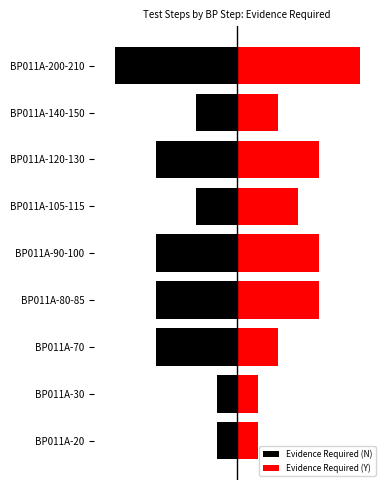

Between BP011A-20 and BP011A-140-150, which series saw the biggest shift?

Evidence Required (N)